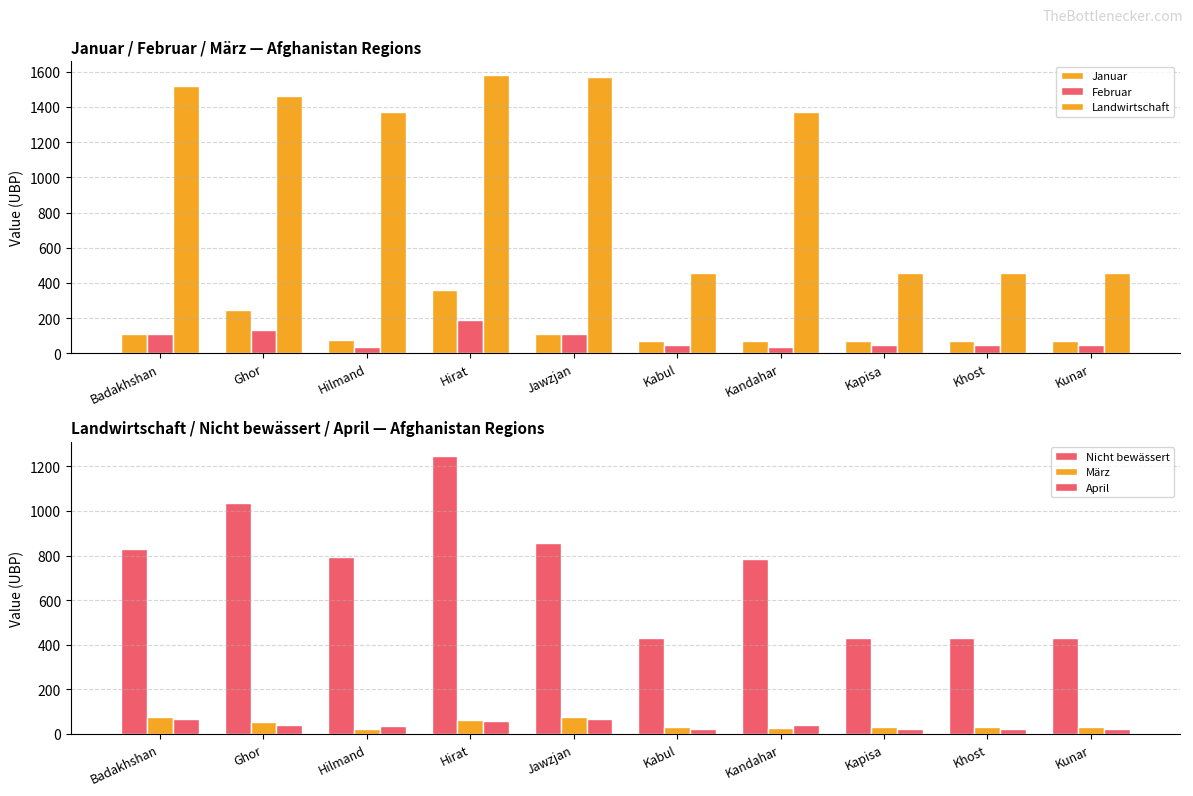

What is the value of the Januar bar at the 5th from the left?

109.9